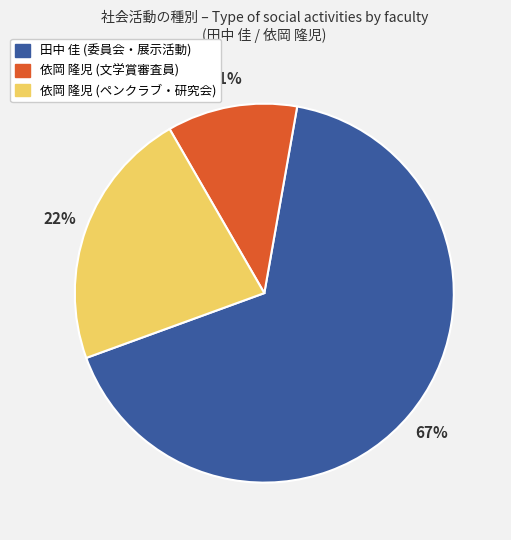

Count the number of slices in the pie.

3